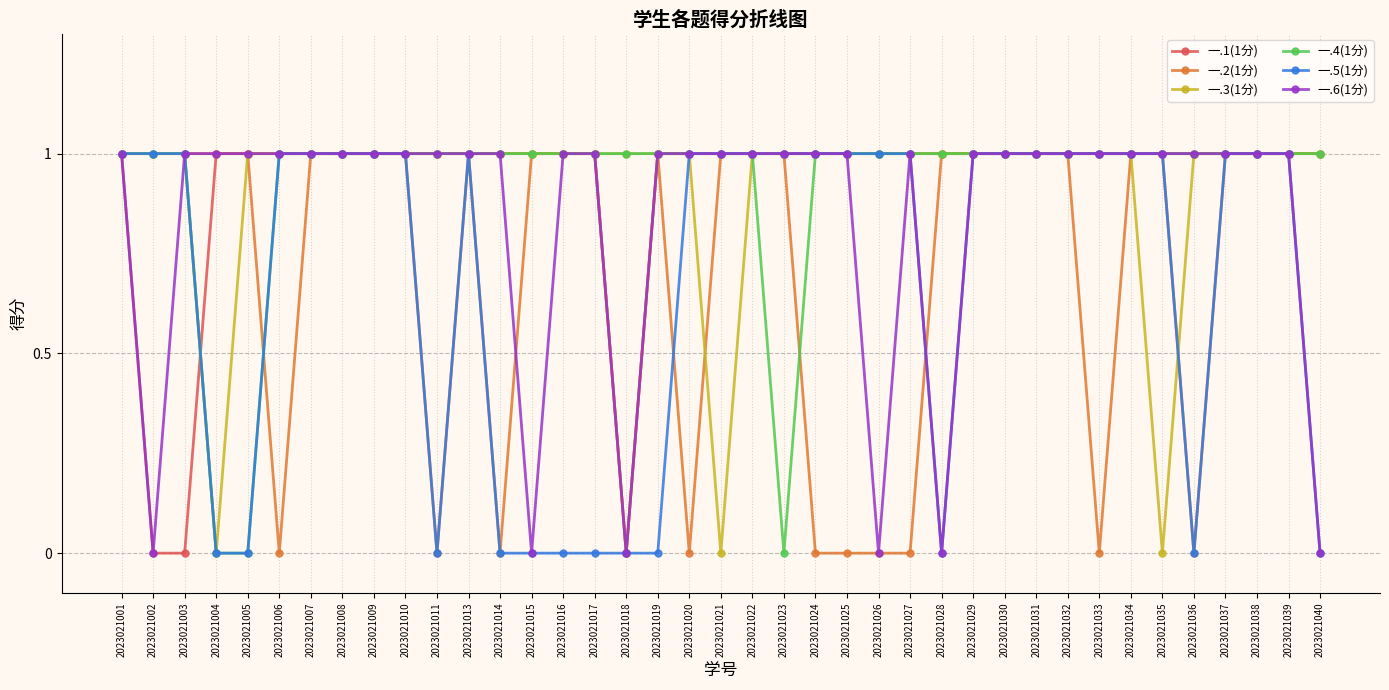

Which series changed the most between 2023021017 and 2023021040?

一.6(1分)